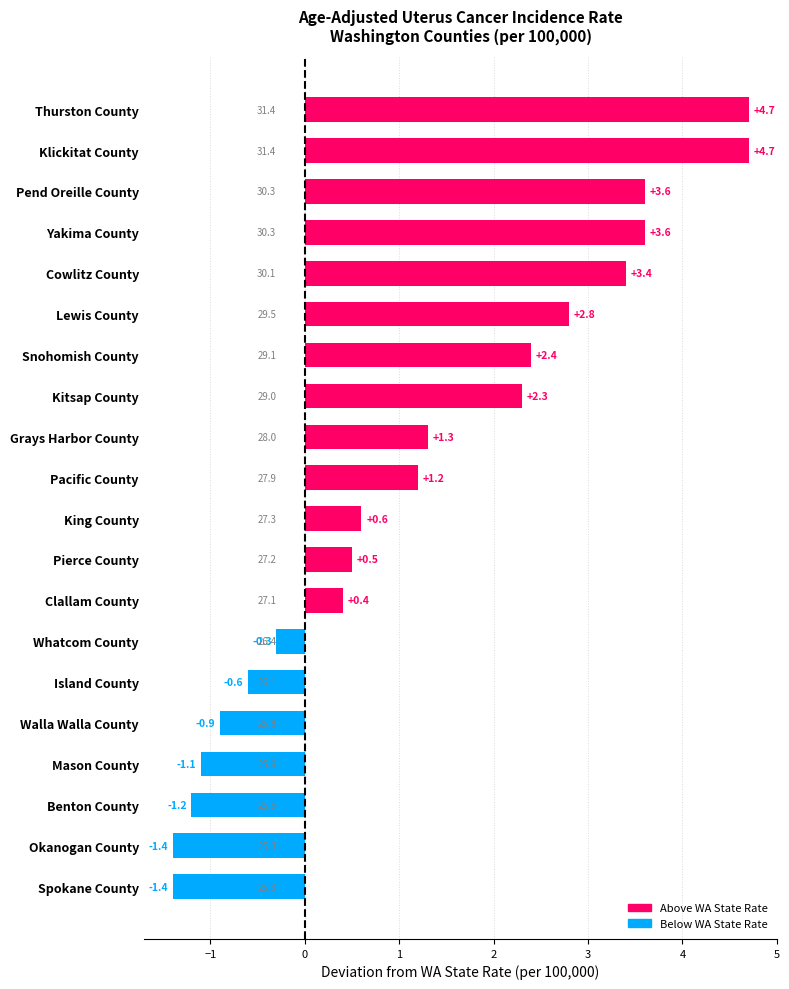

How many values are below zero?

7